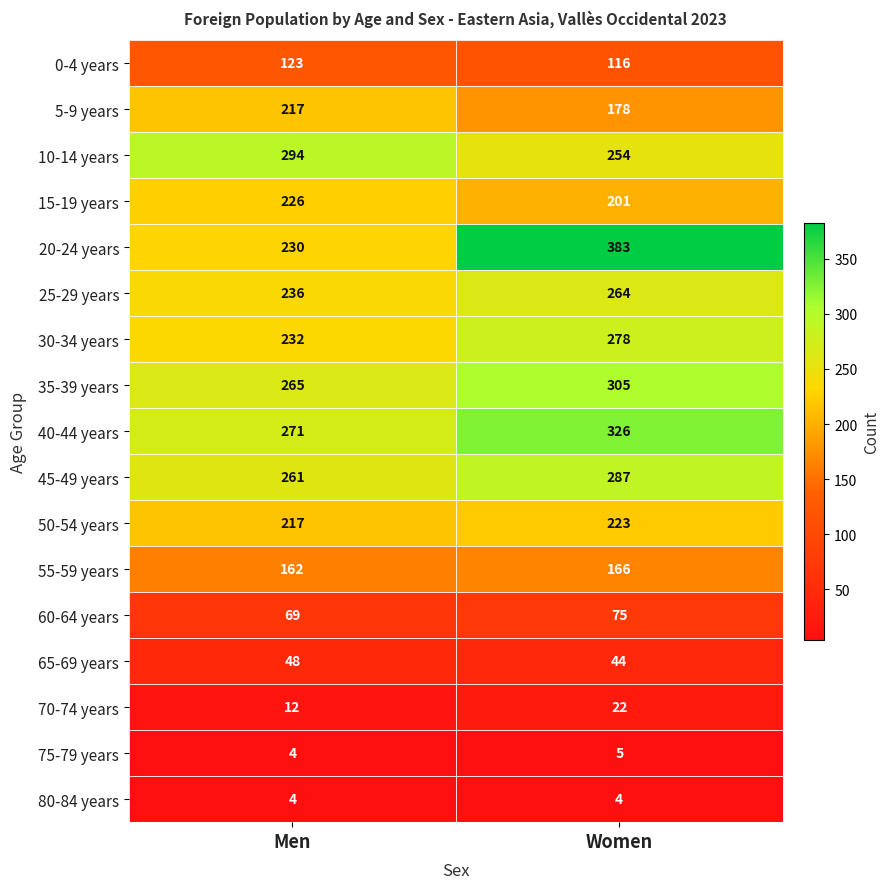

At which category is the sum across all series the highest?

Women